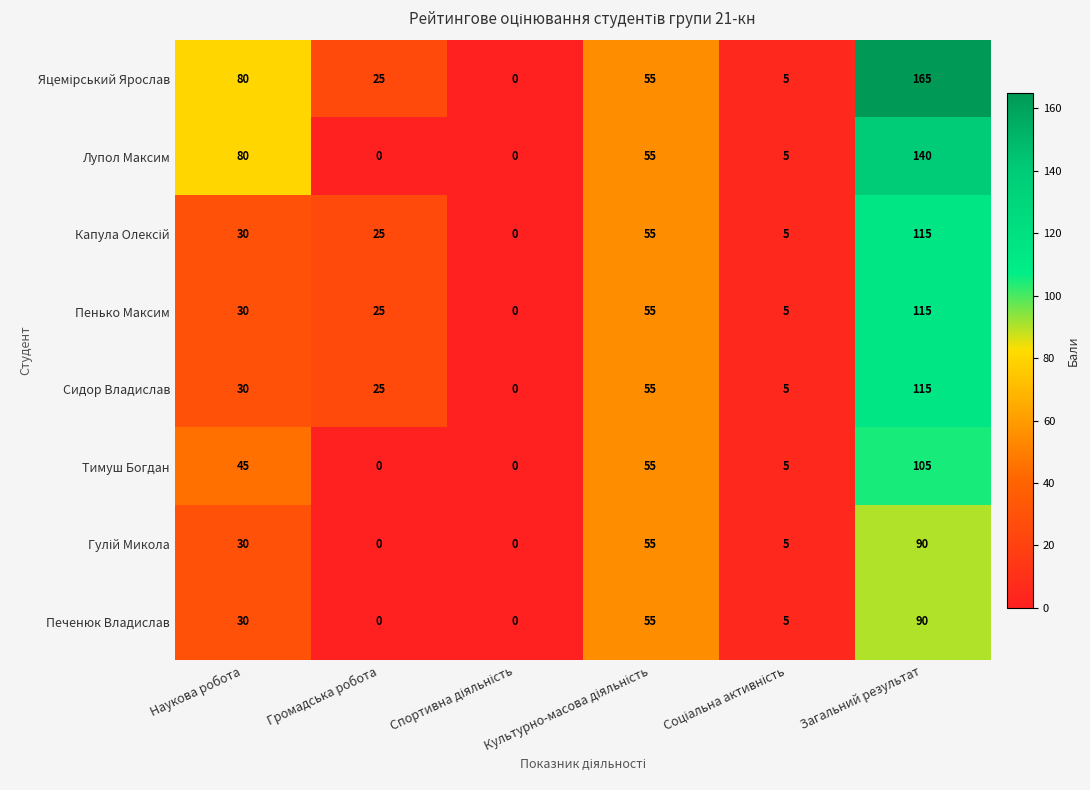

What is the difference between the maximum and minimum values in the Лупол Максим series?

140